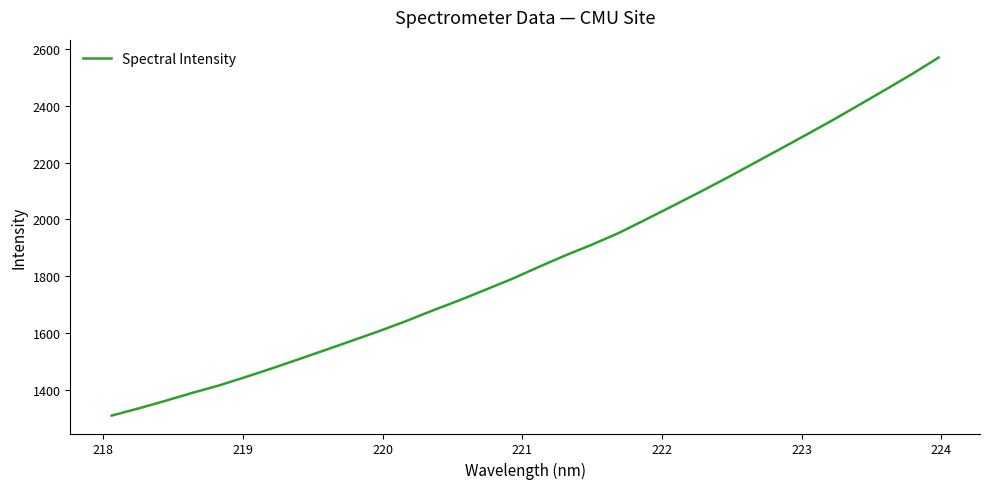

What is the maximum value shown in the chart?

2570.7